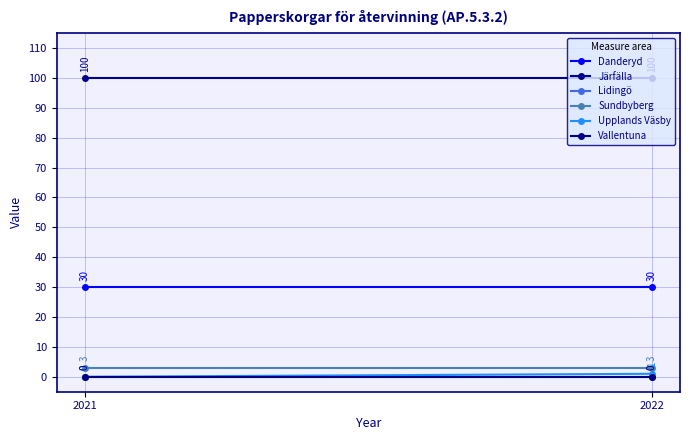

Which series has the largest total across all categories?

Järfälla